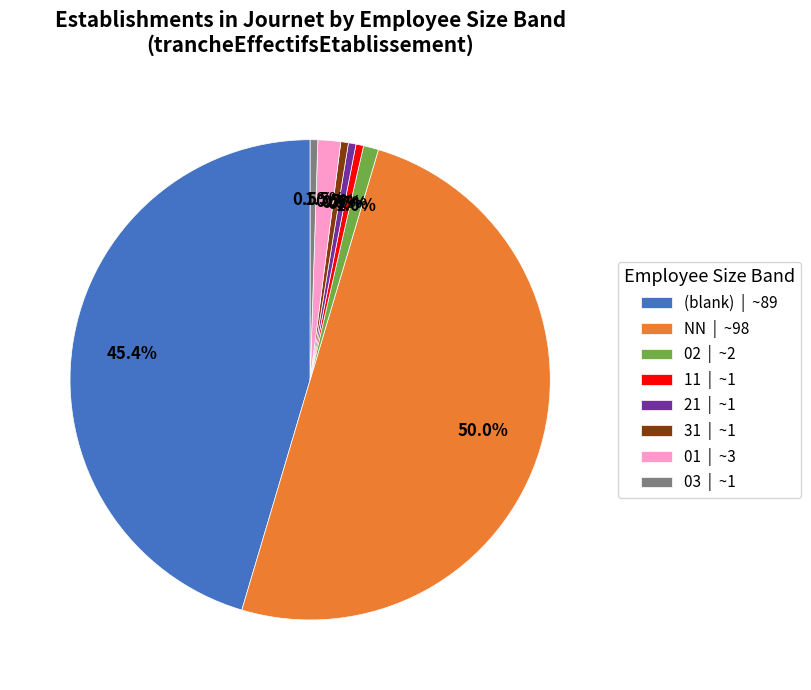

Which category has the biggest portion of the pie?

NN | ~98